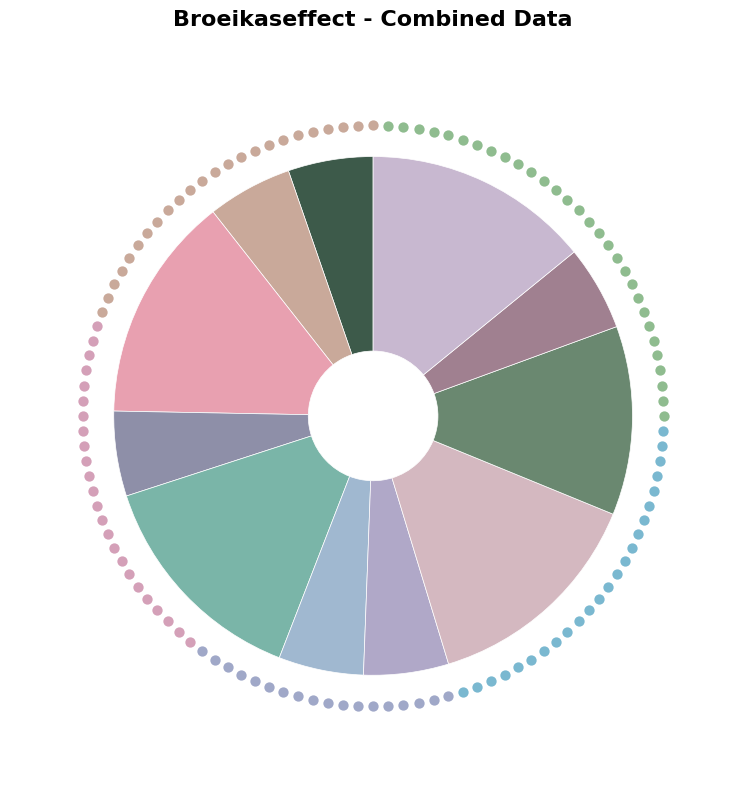

How many slices are in this pie chart?

11